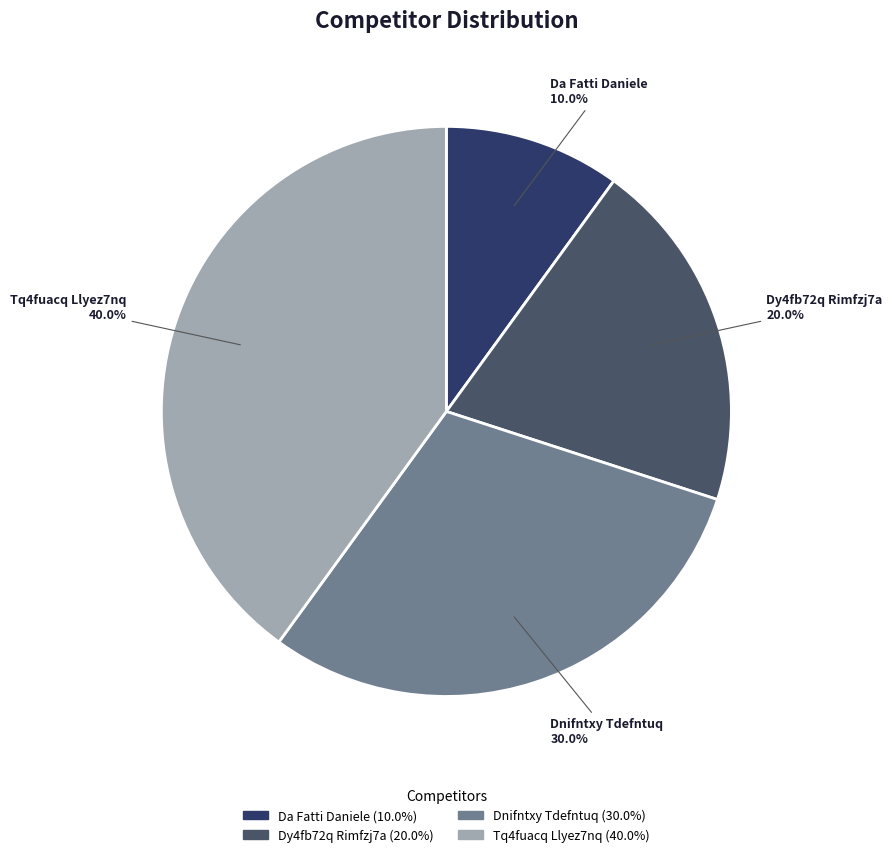

To the nearest percent, what is the combined percentage of Dy4fb72q Rimfzj7a and Tq4fuacq Llyez7nq?

60%